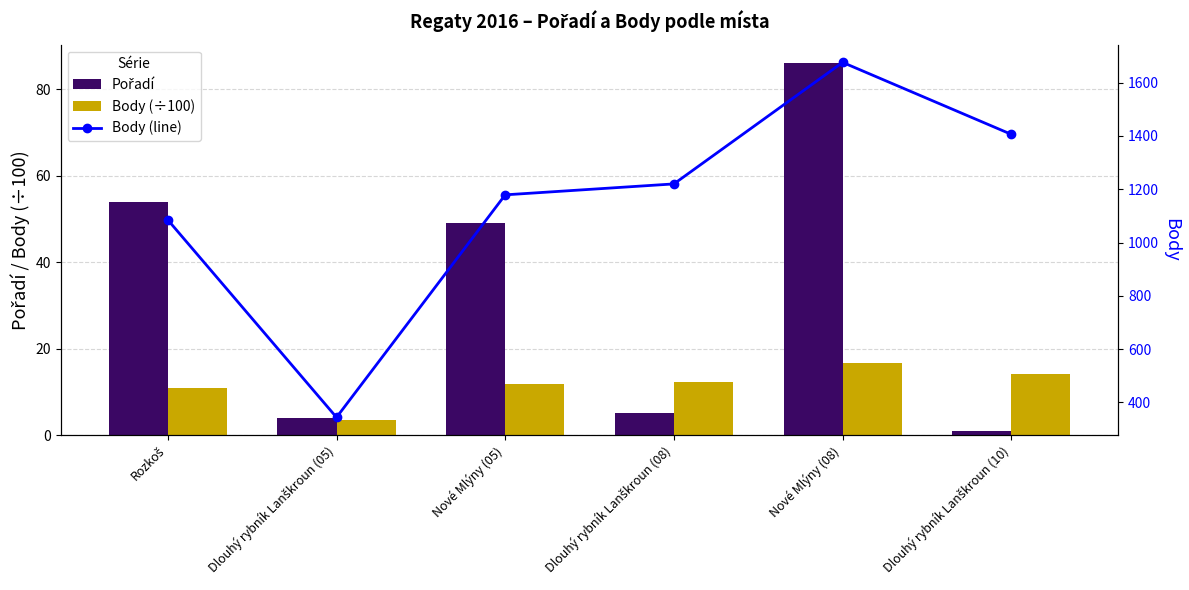

Reading right to left, list all the values displayed in this chart.

Pořadí: 1.0	86.0	5.0	49.0	4.0	54.0
Body (÷100): 14.1	16.8	12.2	11.8	3.4	10.8
Body (line): 1406.0	1676.0	1220.0	1179.0	344.0	1085.0